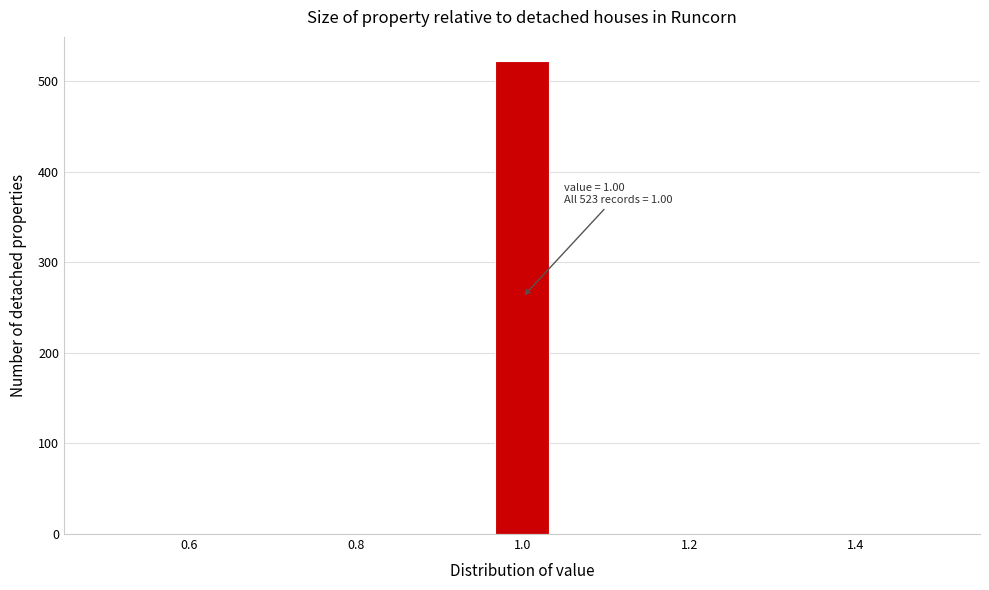

Around what value on the x-axis is the tallest bar? Give the approximate position of its centre, as read against the axis.

1.00